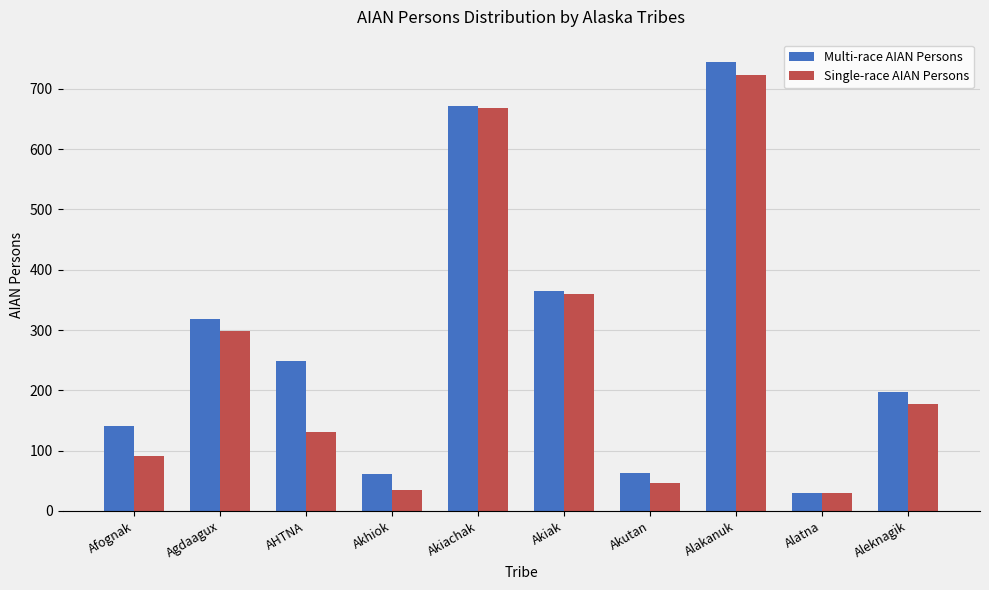

What is the total value across all series at Akutan?

109.9